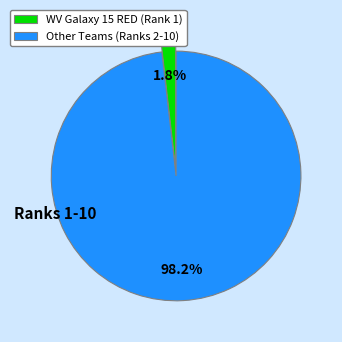

Is there a majority slice in this chart?

Yes